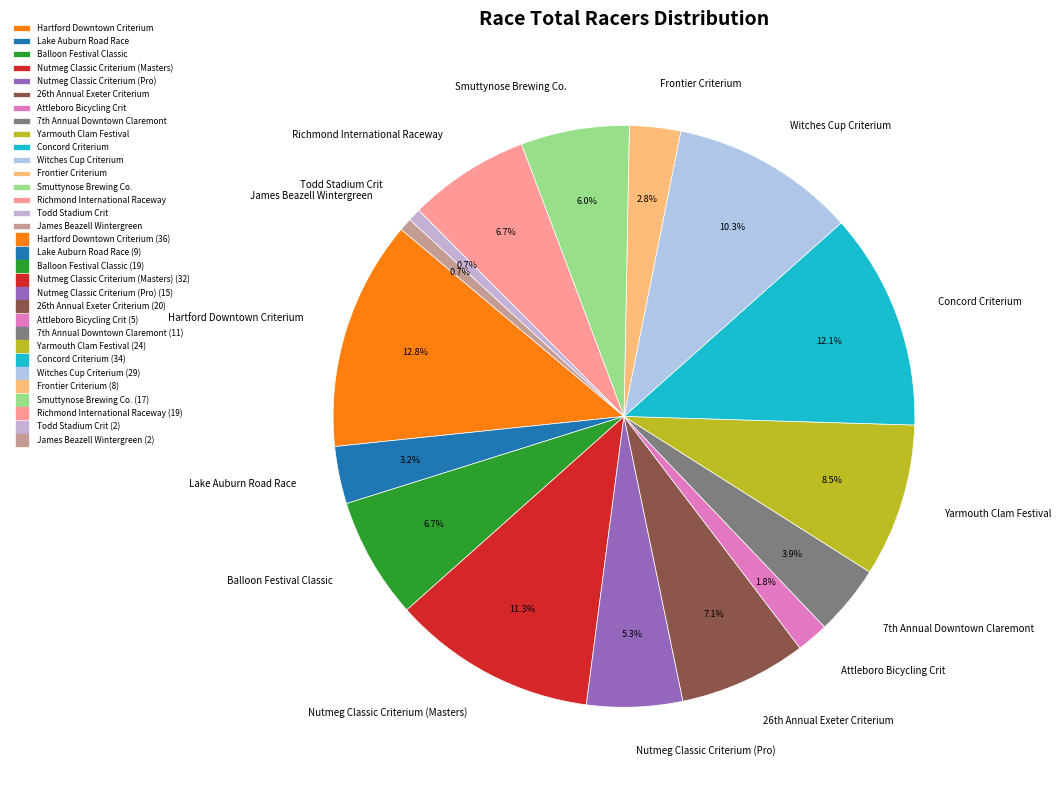

Do Balloon Festival Classic and Witches Cup Criterium together represent more than half of the pie?

No